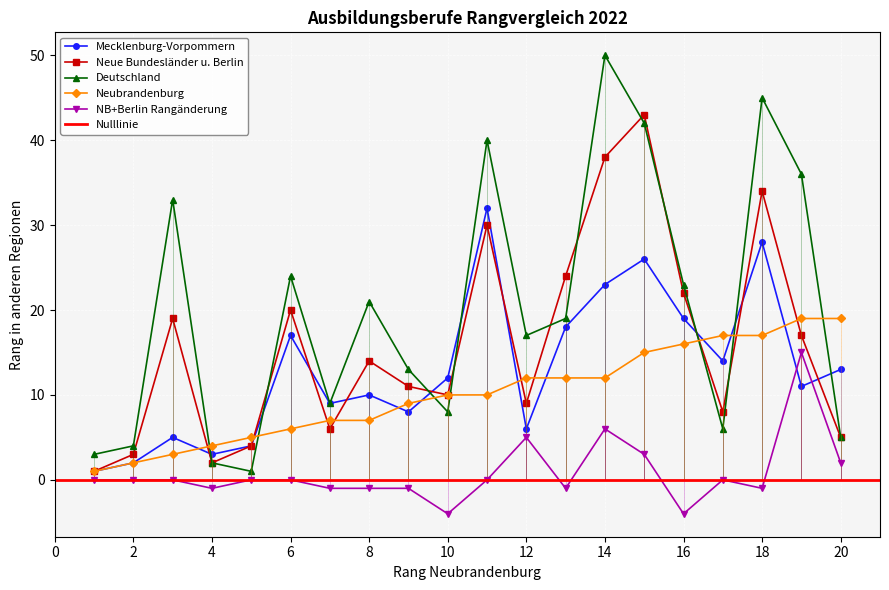

True or false: Neubrandenburg Rang and Neue Bundeslaender Rang intersect in this chart.

True